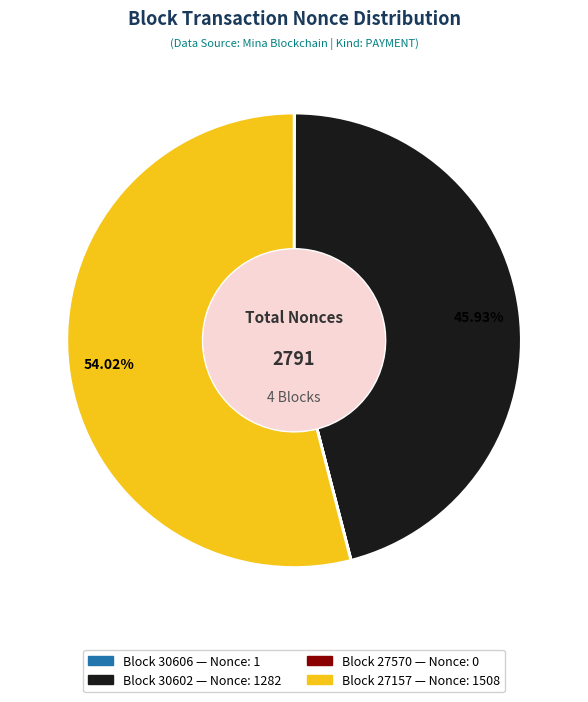

To the nearest percent, what is the difference between the largest and smallest slice percentages?

54%